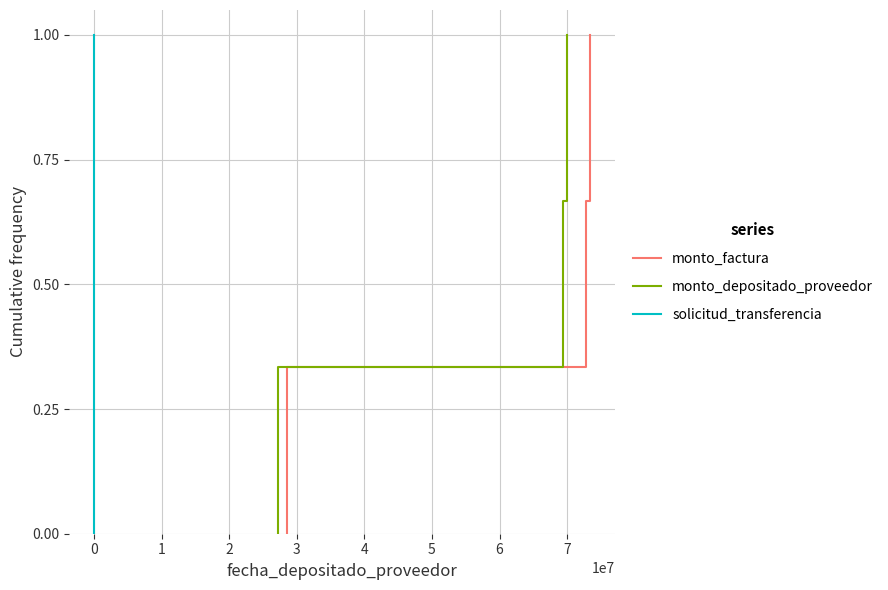

What is the difference between the monto_factura values at 1 and 0?

0.3